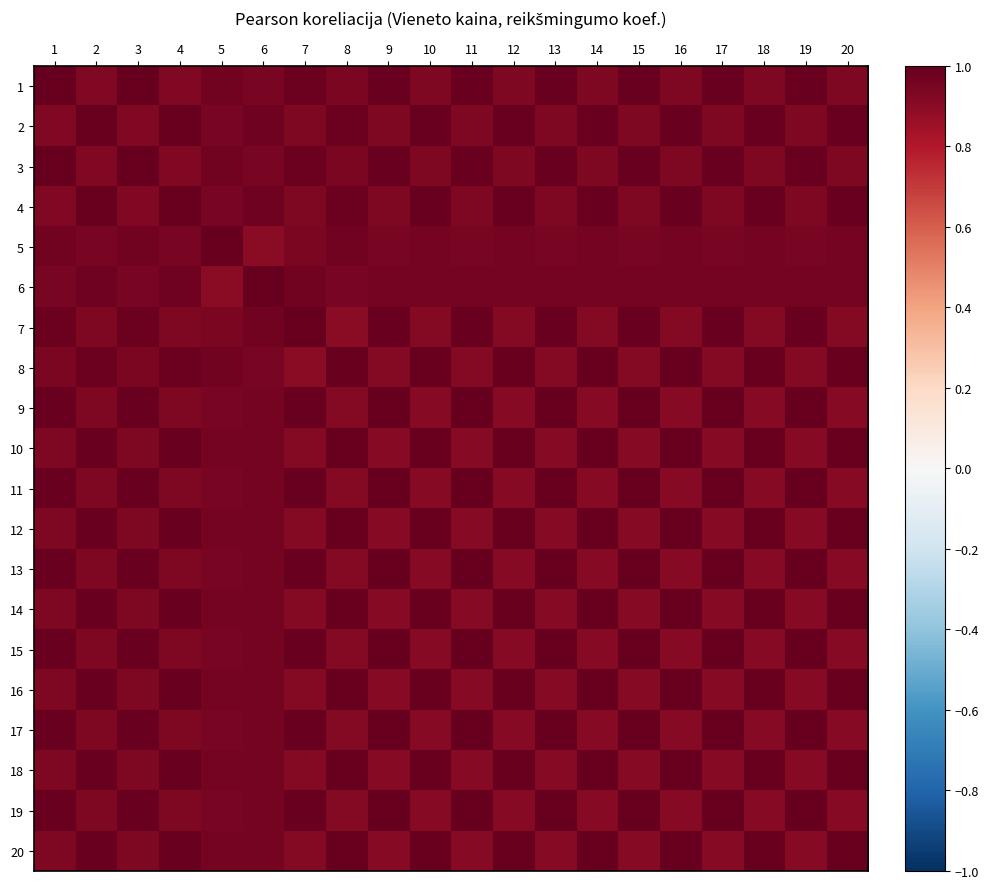

Which label corresponds to the largest value in the chart?

1